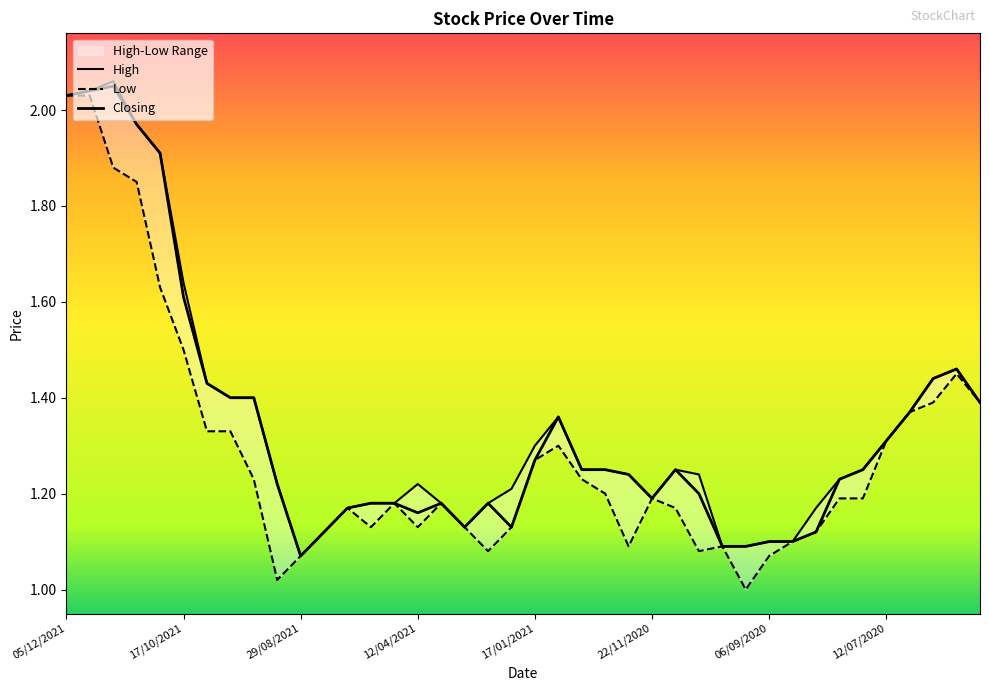

How many distinct data groups are displayed?

3